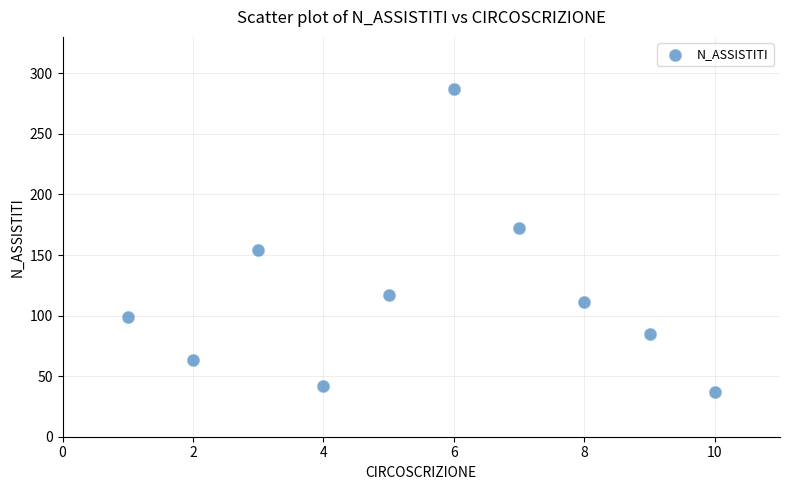

What is the average X value?

6